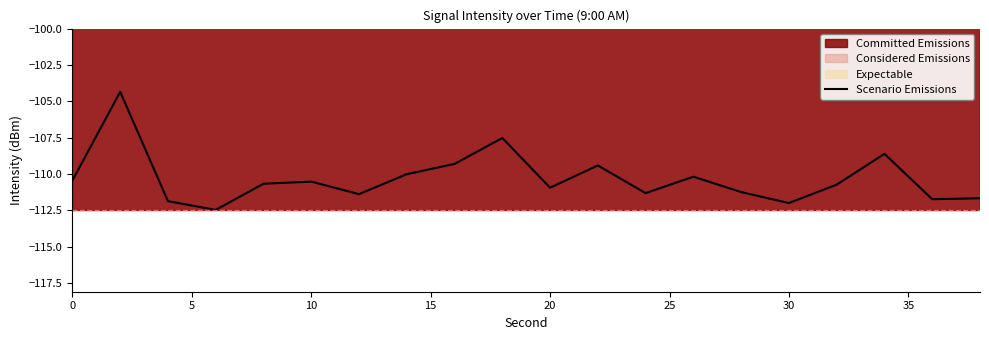

The value of Scenario Emissions at 0 is -110.4. True or false?

True